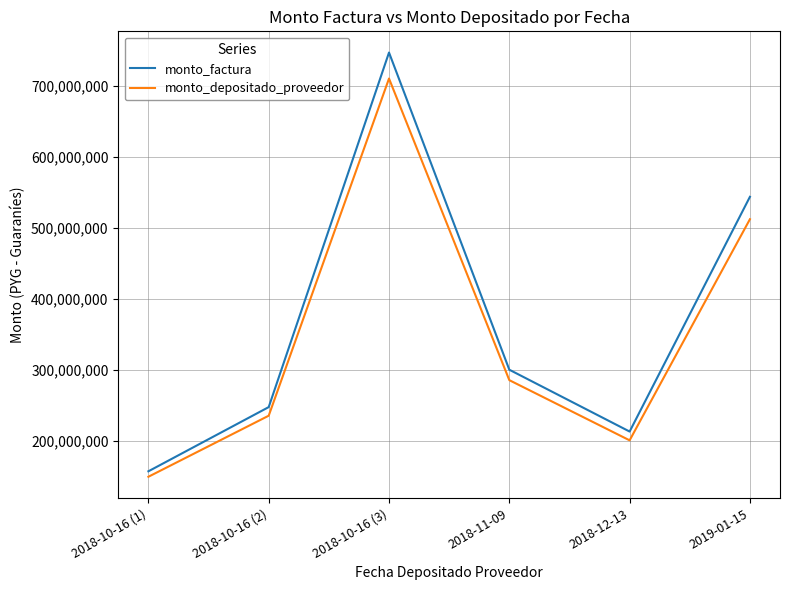

True or false: monto_depositado_proveedor and monto_factura cross at least once.

False